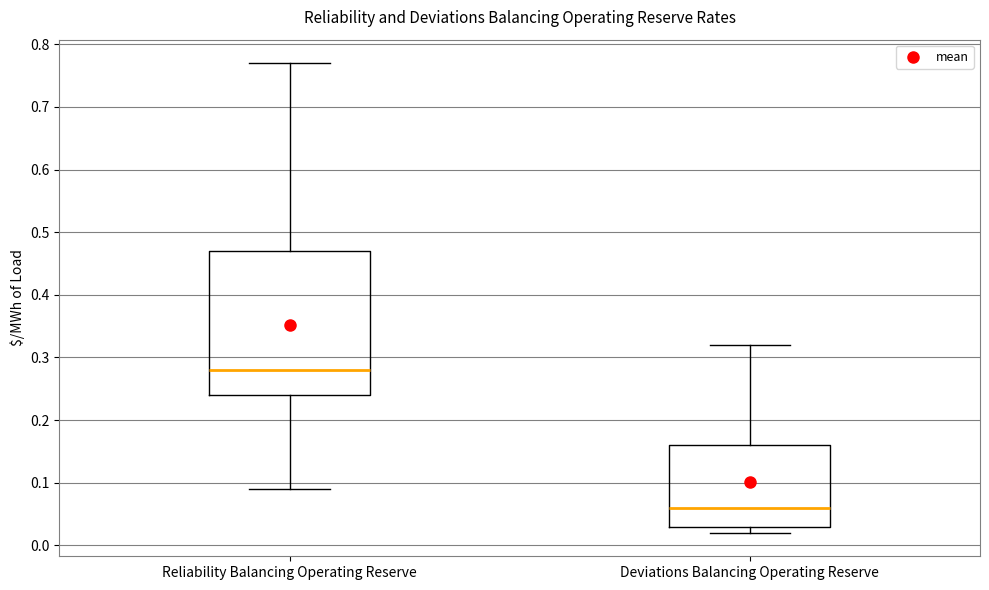

Reading left to right, transcribe this box plot: for each box, give where its median line is, the range the box spans, and where its two whiskers end, as read against the y-axis. The values are not printed on the chart, so give them approximately, as read against the axis.

Reliability Balancing Operating Reserve: median 0.28, box 0.24 to 0.47, whiskers 0.09 to 0.77
Deviations Balancing Operating Reserve: median 0.06, box 0.03 to 0.16, whiskers 0.02 to 0.32